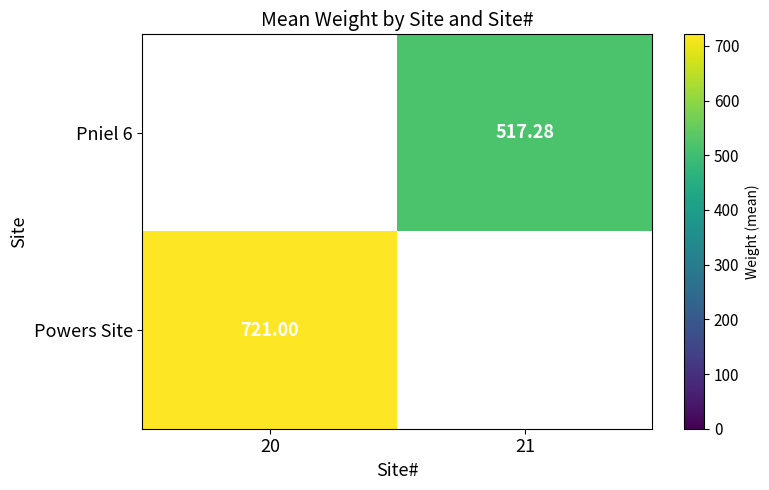

True or false: Powers Site has a value of 421.7 at 20.

False